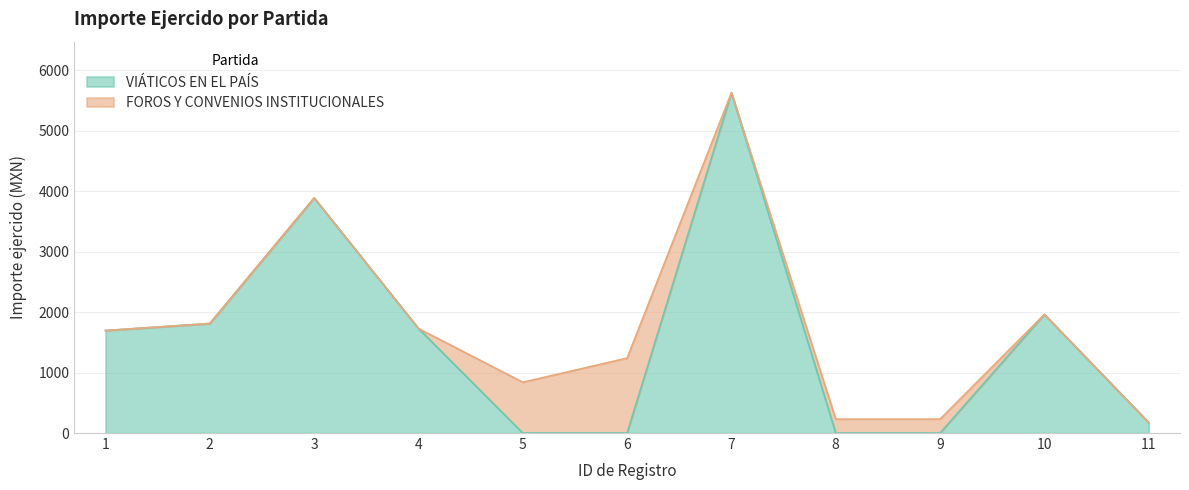

Where is the data nearest to the value 2815?

10